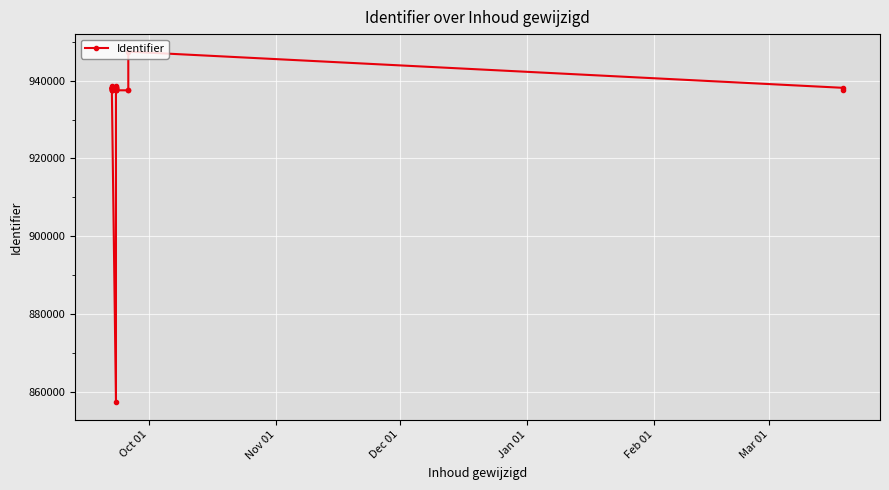

Reading left to right, what are all the values shown in this chart?

937649	937504	938210	937496	938215	938143	938189	938206	938420	938144	938163	938524	938100	938102	938103	937508	857381	937491	937644	937495	937856	938145	938098	938437	938146	938530	937506	937499	937510	947436	938136	937507